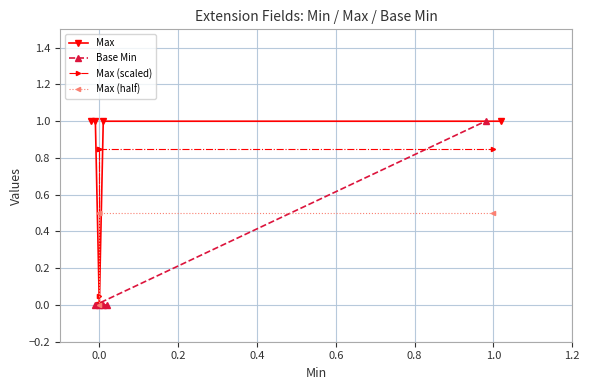

How many categories are shown in the chart?

5